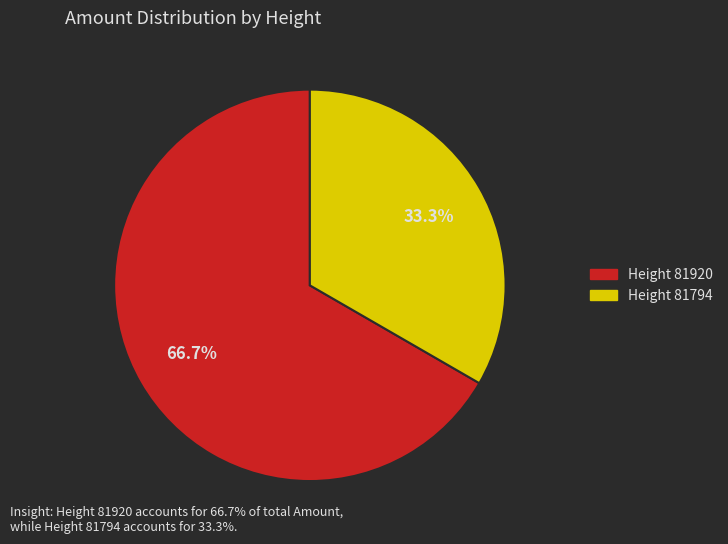

How many segments does this pie chart have?

2